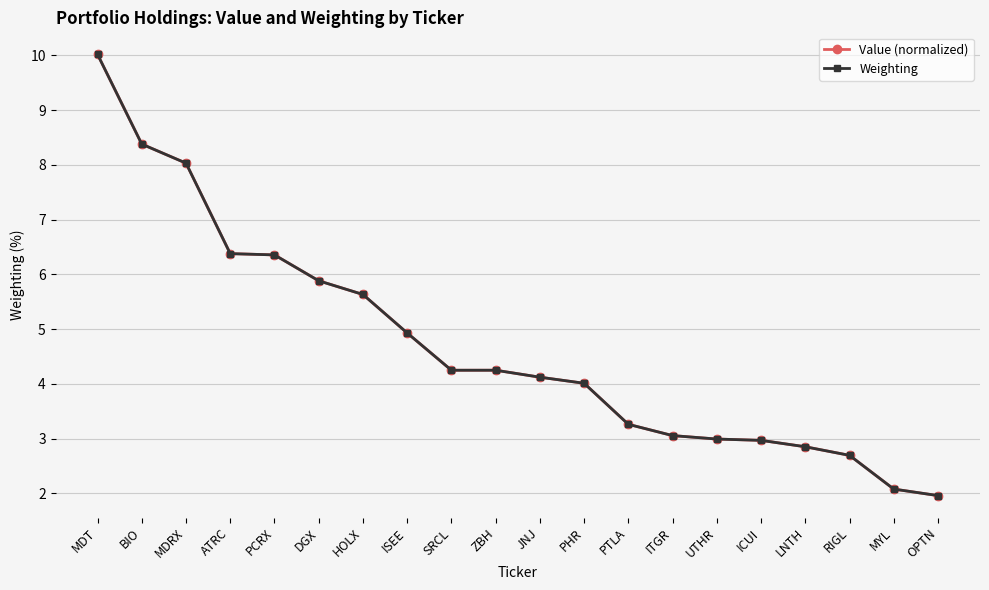

At which category does the chart reach its minimum across all series?

OPTN